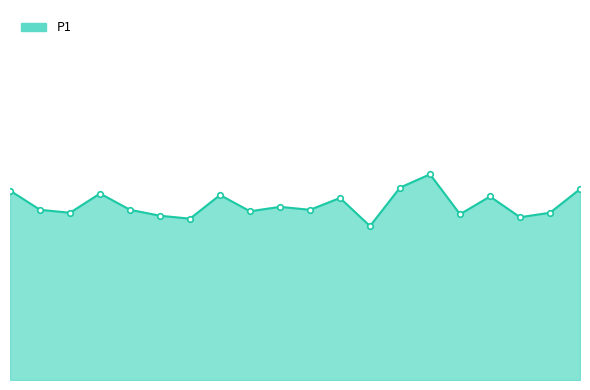

What is the label of the 5th point from the left?

02:01